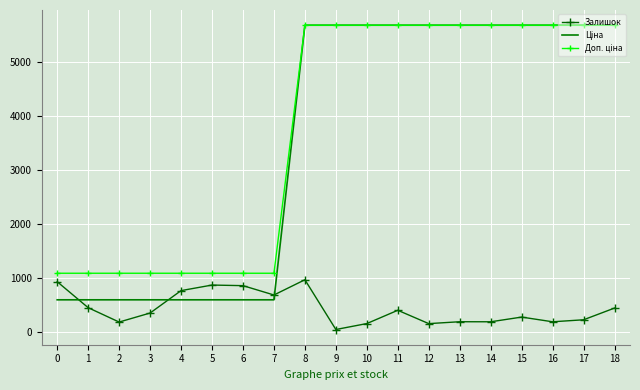

The value of Залишок at 0 is 450.3. True or false?

False